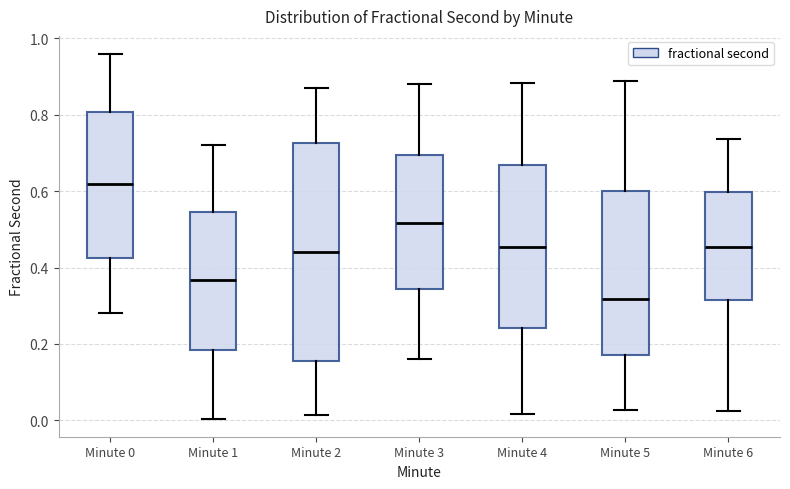

Reading left to right, transcribe this box plot: for each box, give where its median line is, the range the box spans, and where its two whiskers end, as read against the y-axis. The values are not printed on the chart, so give them approximately, as read against the axis.

Minute 0: median 0.62, box 0.42 to 0.80, whiskers 0.28 to 0.96
Minute 1: median 0.36, box 0.18 to 0.54, whiskers 0.00 to 0.72
Minute 2: median 0.44, box 0.16 to 0.72, whiskers 0.02 to 0.86
Minute 3: median 0.52, box 0.34 to 0.70, whiskers 0.16 to 0.88
Minute 4: median 0.46, box 0.24 to 0.66, whiskers 0.02 to 0.88
Minute 5: median 0.32, box 0.18 to 0.60, whiskers 0.02 to 0.88
Minute 6: median 0.46, box 0.32 to 0.60, whiskers 0.02 to 0.74